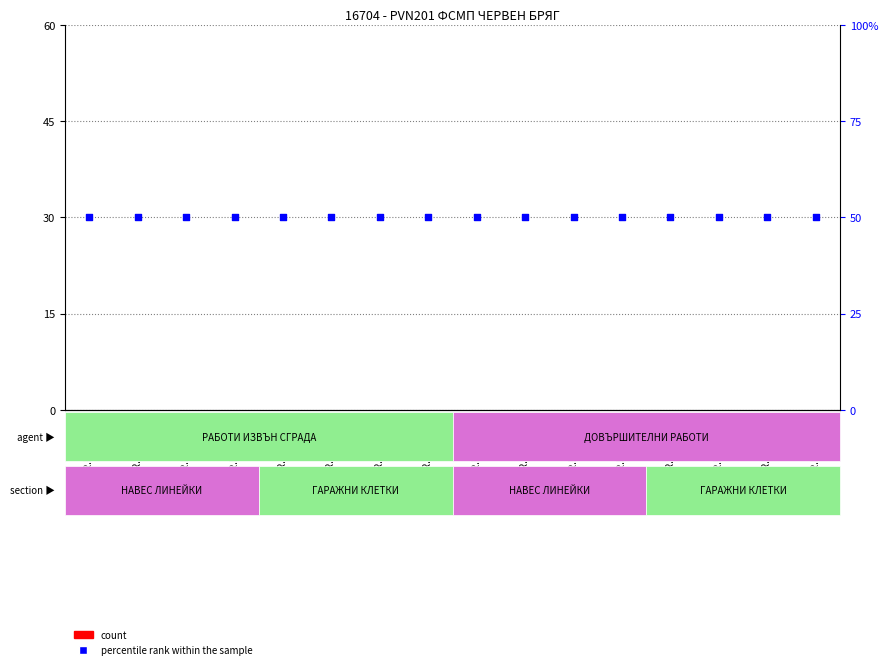

What are all the series names shown in the legend?

count, percentile rank within the sample